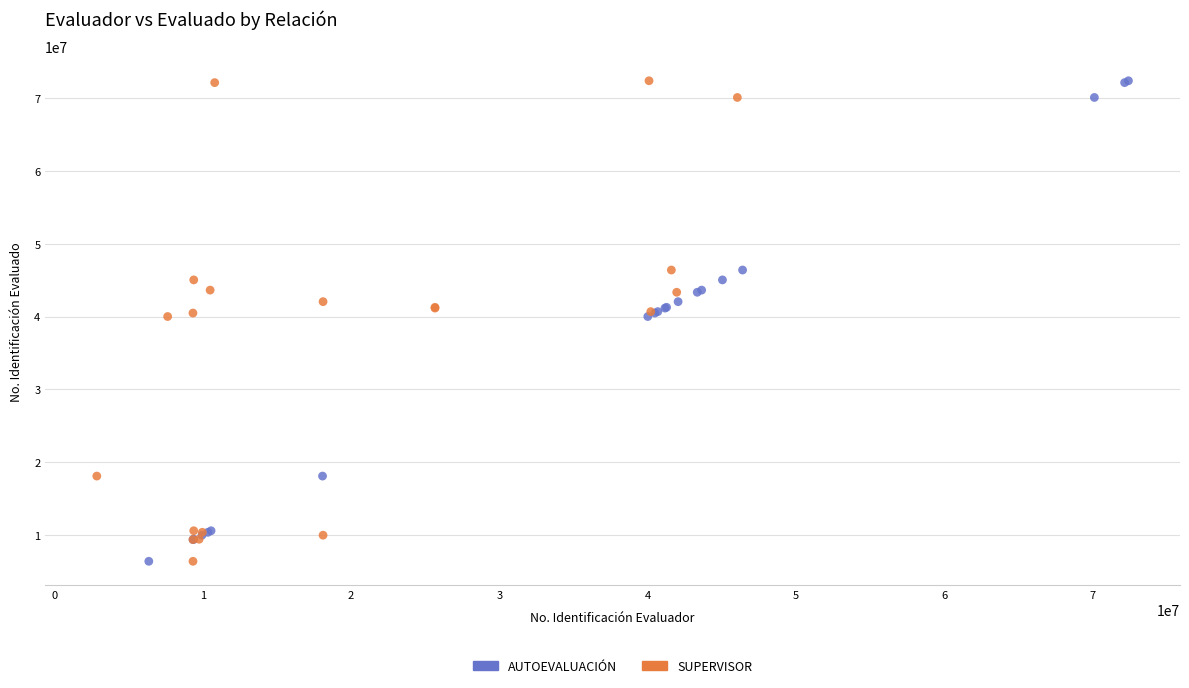

What are all the series names shown in the legend?

AUTOEVALUACIÓN, SUPERVISOR